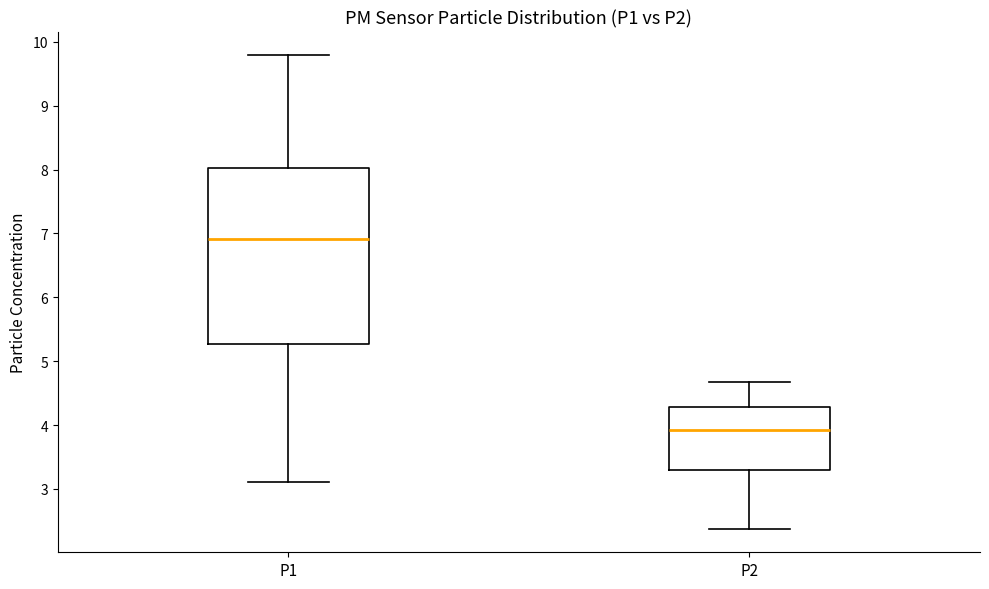

Which box's median line is the lowest?

P2